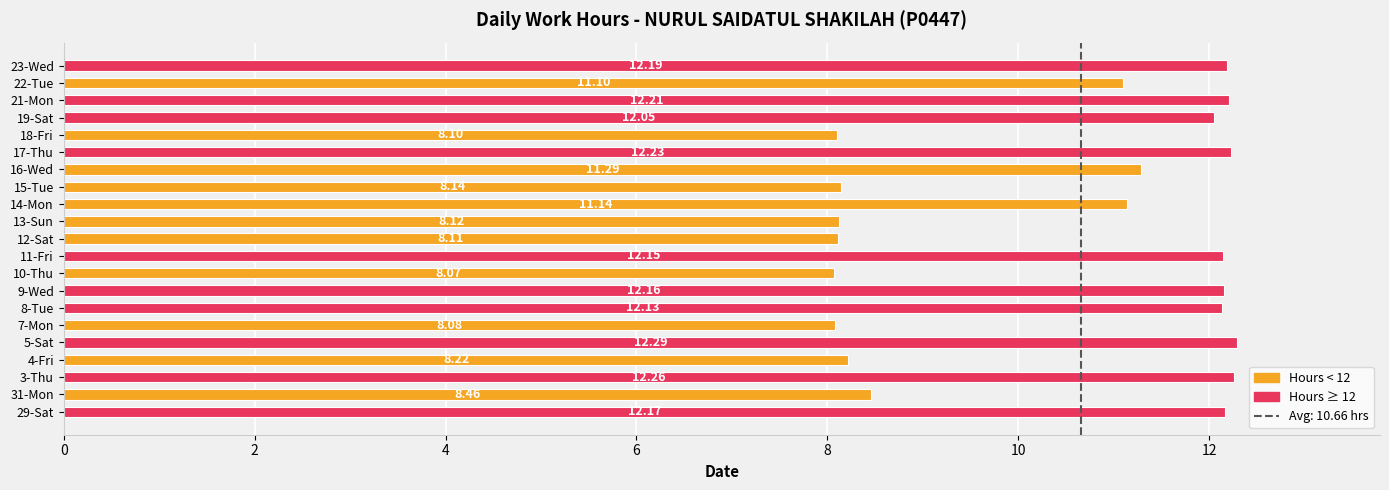

Approximately how many times larger is the value at 8-Tue compared to 13-Sun?

1.5